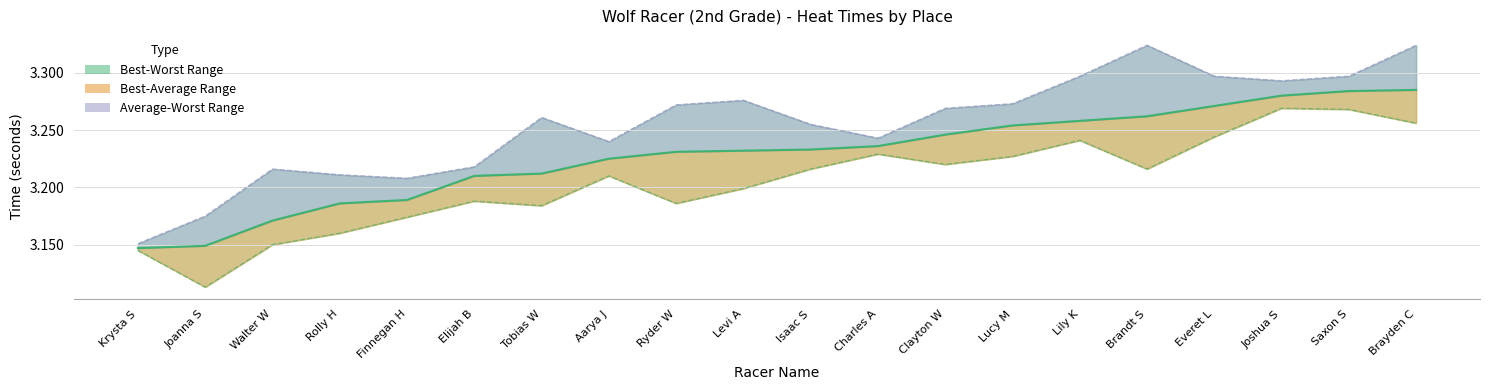

Is it true that Average Time equals 5.6 at Joanna S?

False